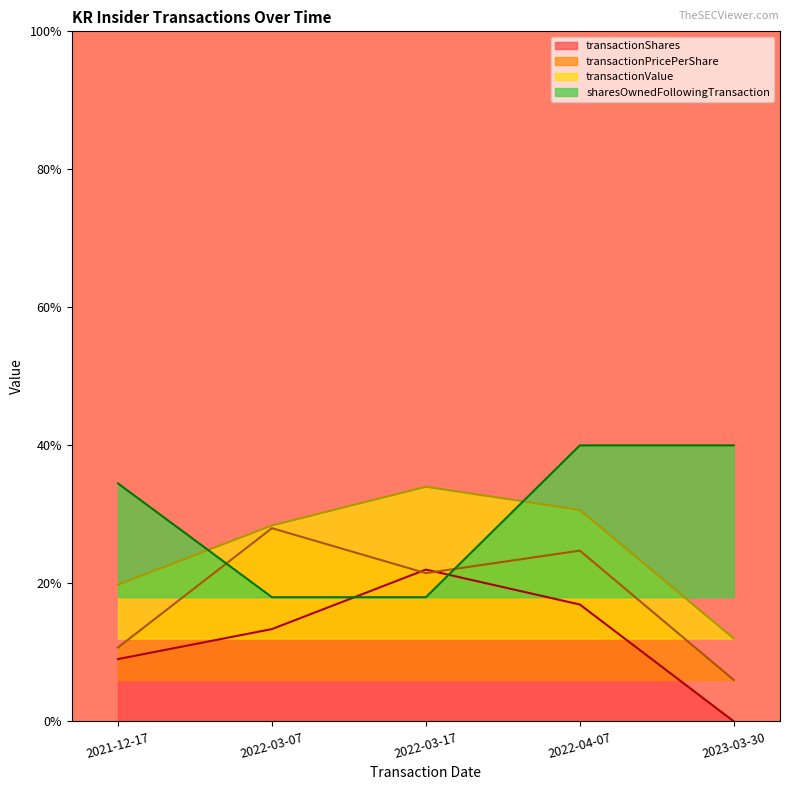

At which label does sharesOwnedFollowingTransaction reach its peak?

2022-04-07